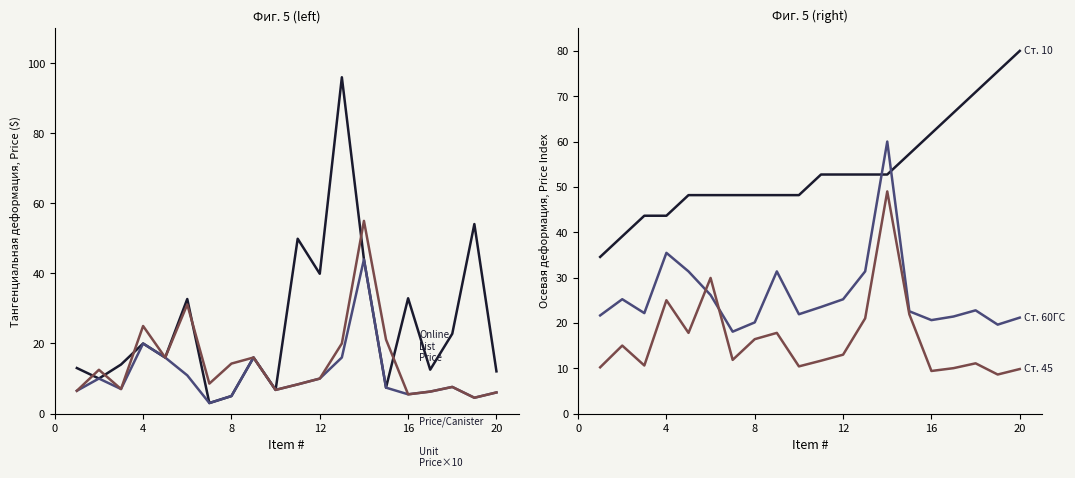

True or false: Price per Canister ($) and Ст. 10 intersect in this chart.

False